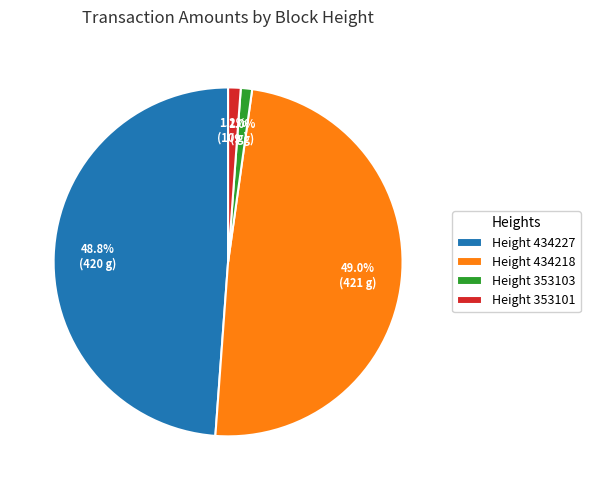

Does Height 353103 represent more than half of the total?

No